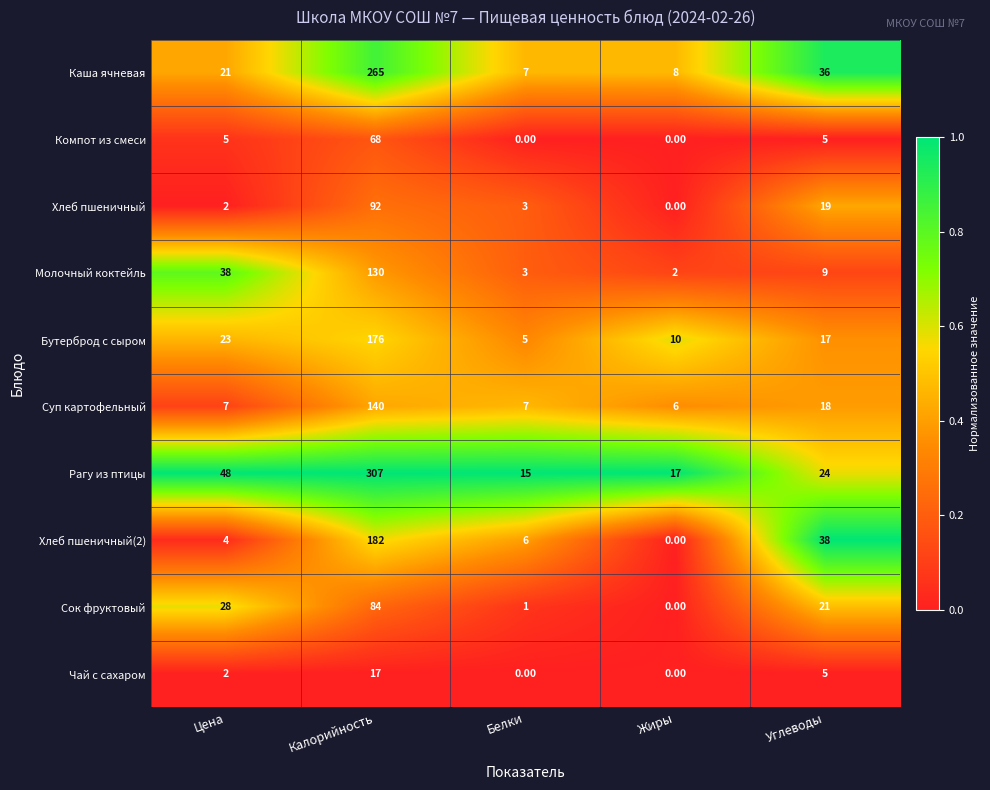

What is the difference between the highest and lowest values at Жиры?

17